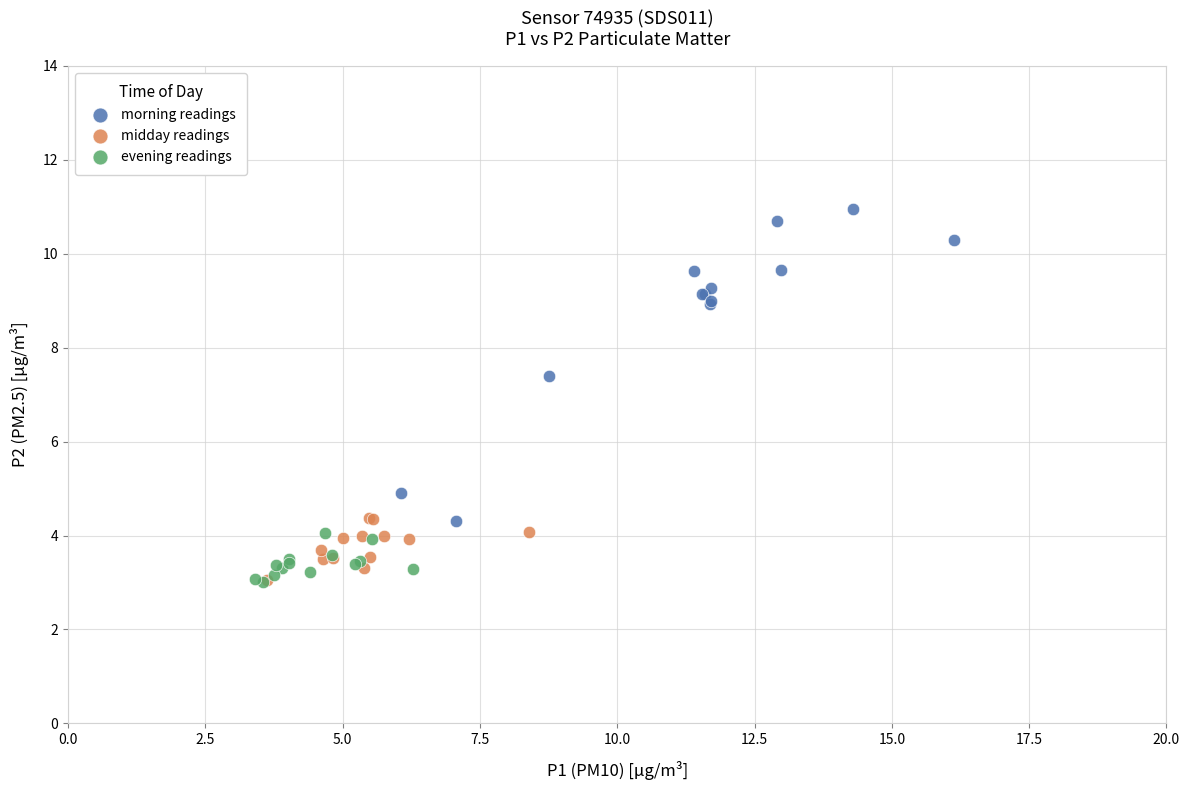

Which series has the largest Y range (max minus min)?

morning readings